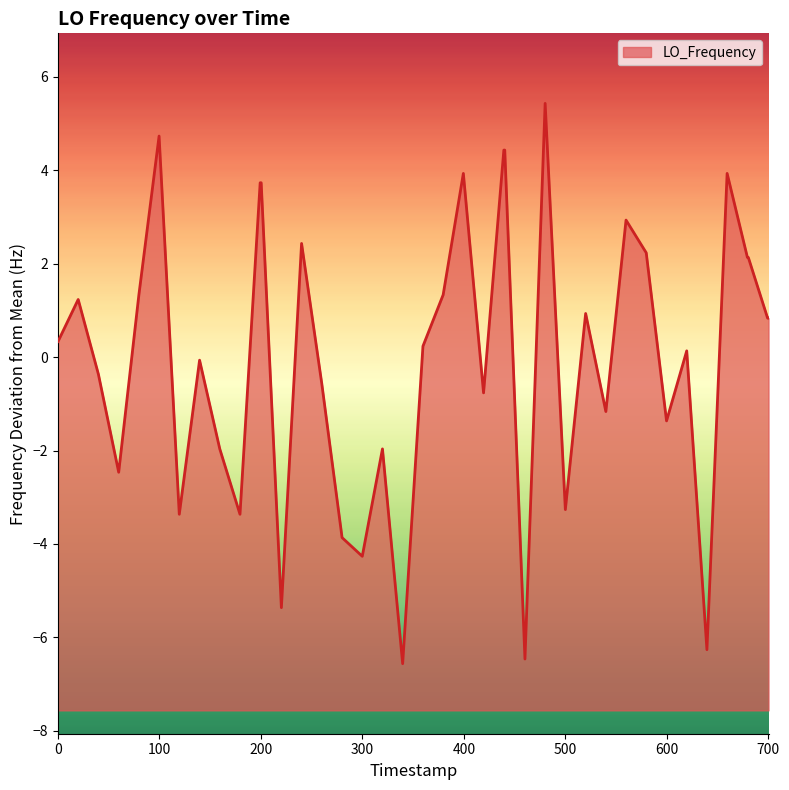

How many lines are shown in the chart?

1